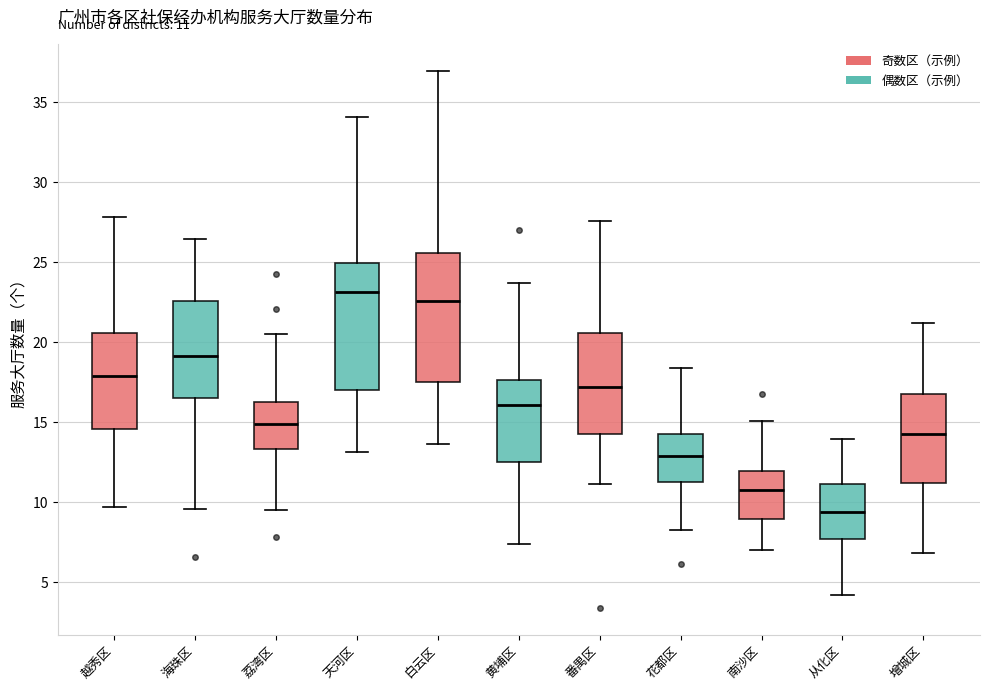

Which box's median line is the highest?

天河区